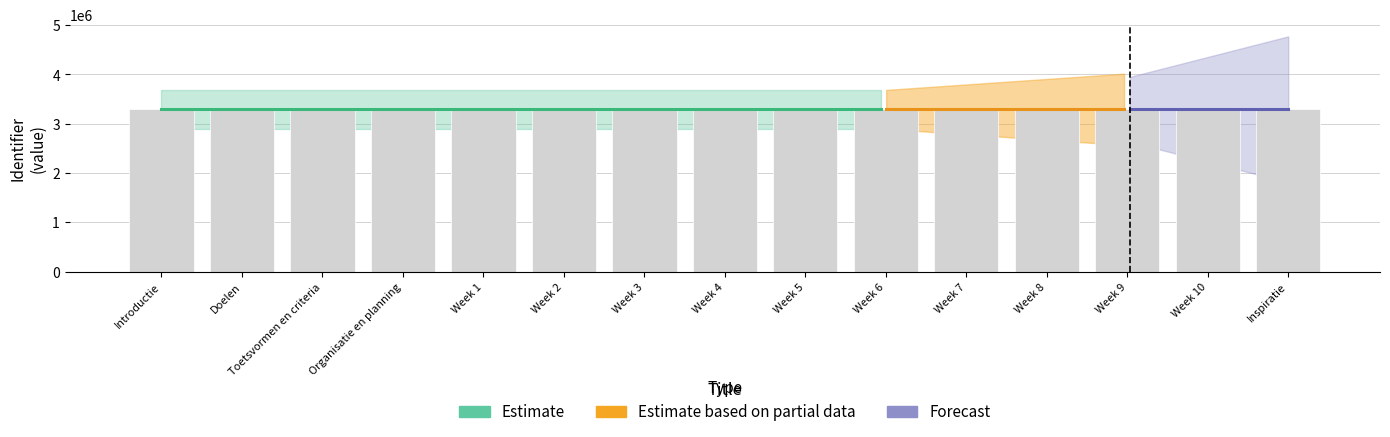

Rank the categories by value from highest to lowest.

Inspiratie, Week 10, Week 9, Week 8, Week 7, Week 6, Week 5, Week 4, Week 3, Week 2, Week 1, Organisatie en planning, Toetsvormen en criteria, Doelen, Introductie